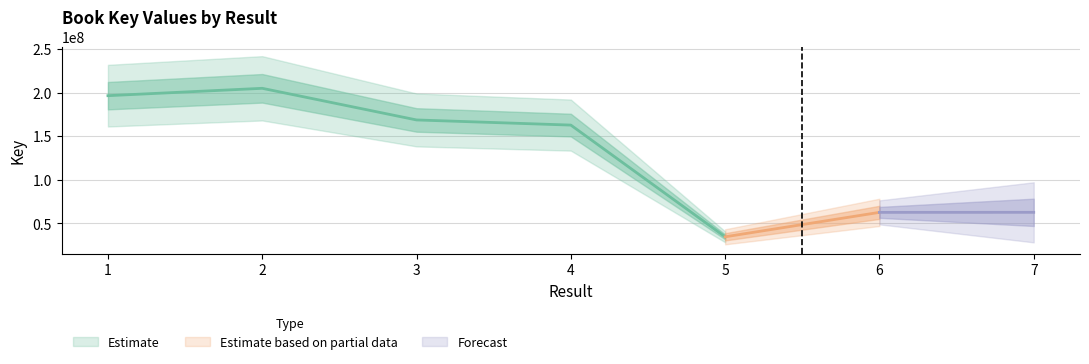

Which has a higher value, 1 or 4?

1